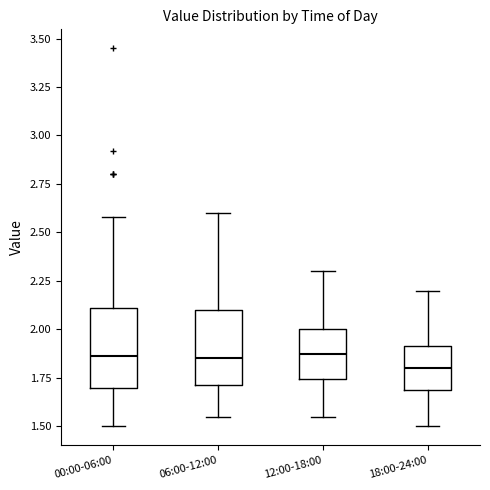

Reading left to right, transcribe this box plot: for each box, give where its median line is, the range the box spans, and where its two whiskers end, as read against the y-axis. The values are not printed on the chart, so give them approximately, as read against the axis.

00:00-06:00: median 1.85, box 1.70 to 2.10, whiskers 1.50 to 2.60
06:00-12:00: median 1.85, box 1.70 to 2.10, whiskers 1.55 to 2.60
12:00-18:00: median 1.90, box 1.75 to 2.00, whiskers 1.55 to 2.30
18:00-24:00: median 1.80, box 1.70 to 1.90, whiskers 1.50 to 2.20